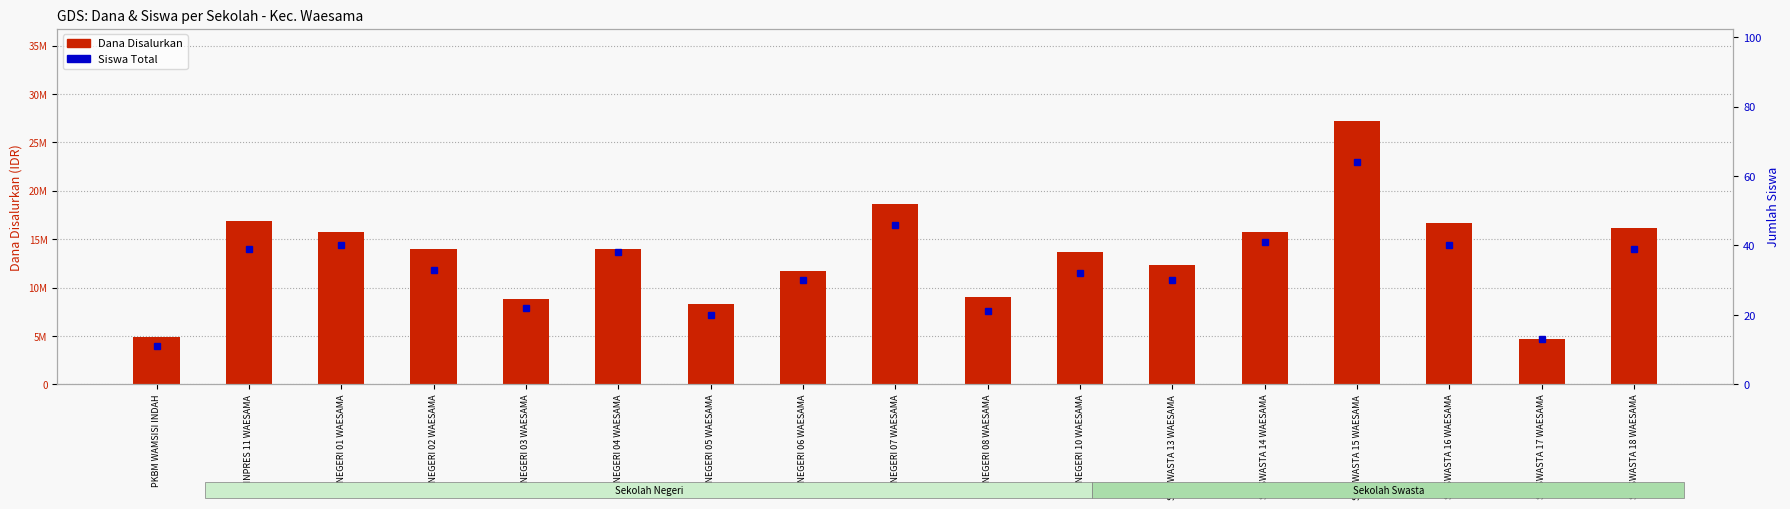

What is the label of the 3rd bar from the left?

SD NEGERI 01 WAESAMA